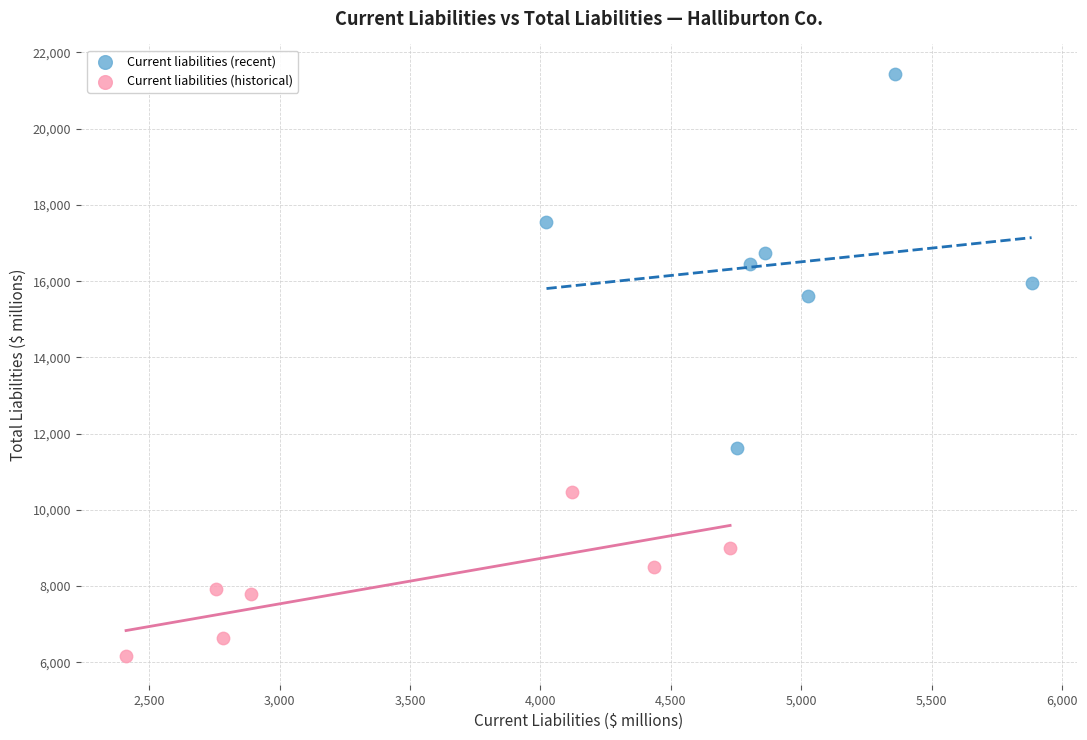

Which series reaches the minimum Y coordinate?

Current liabilities (historical)